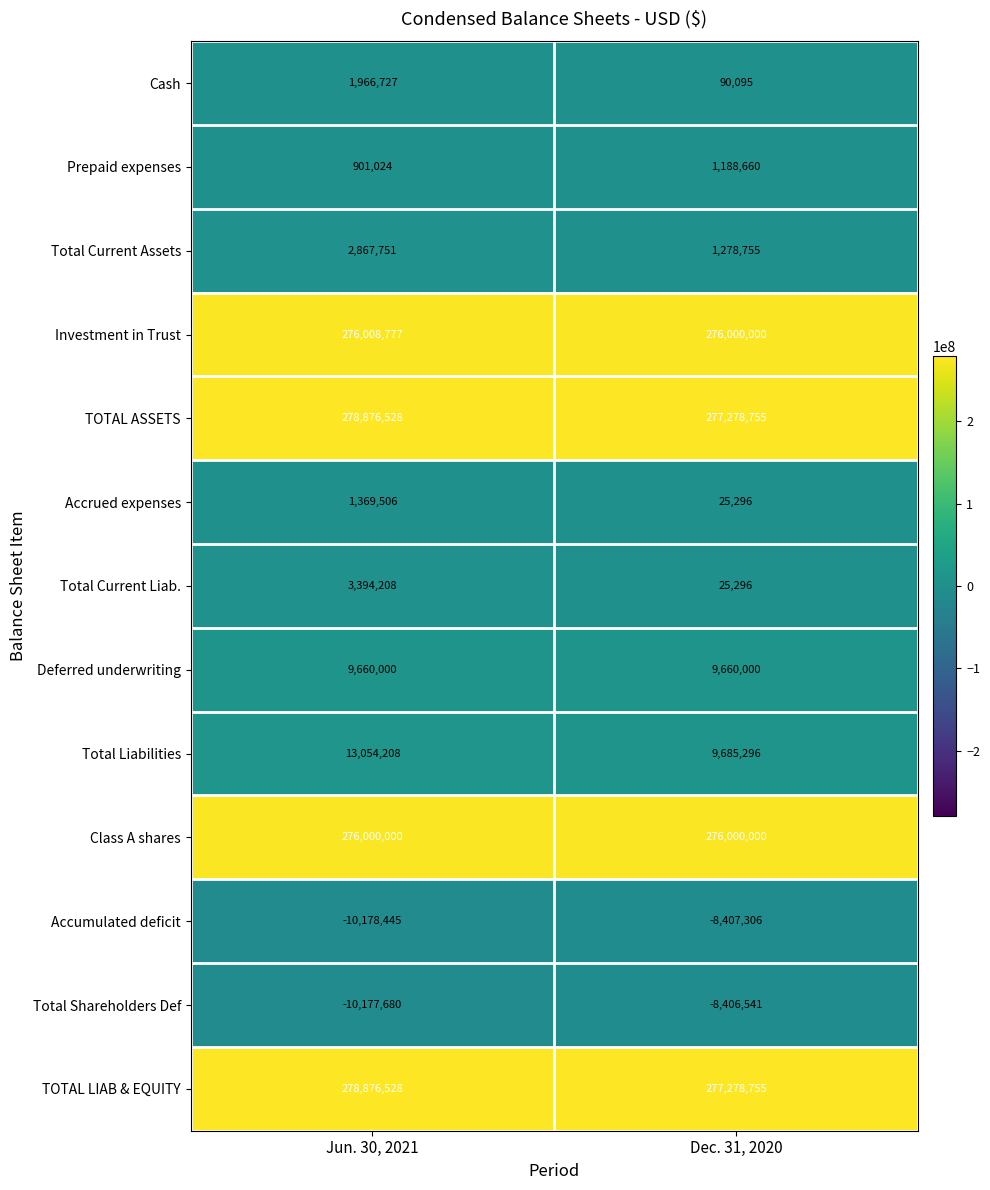

What is the highest value of the Total Shareholders Def series?

-8406541